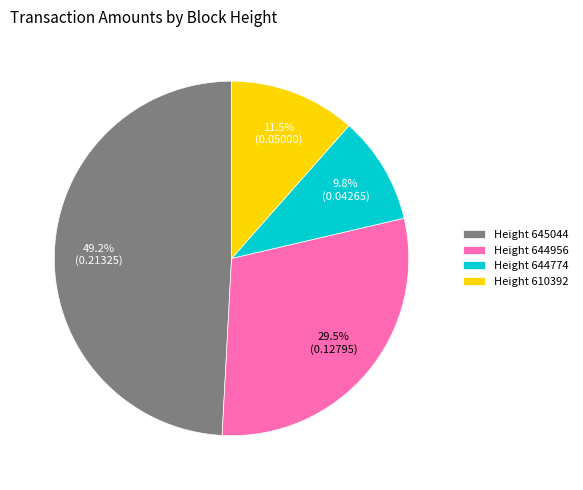

Combined, what portion of the pie is Height 610392 and Height 645044?

60.7%